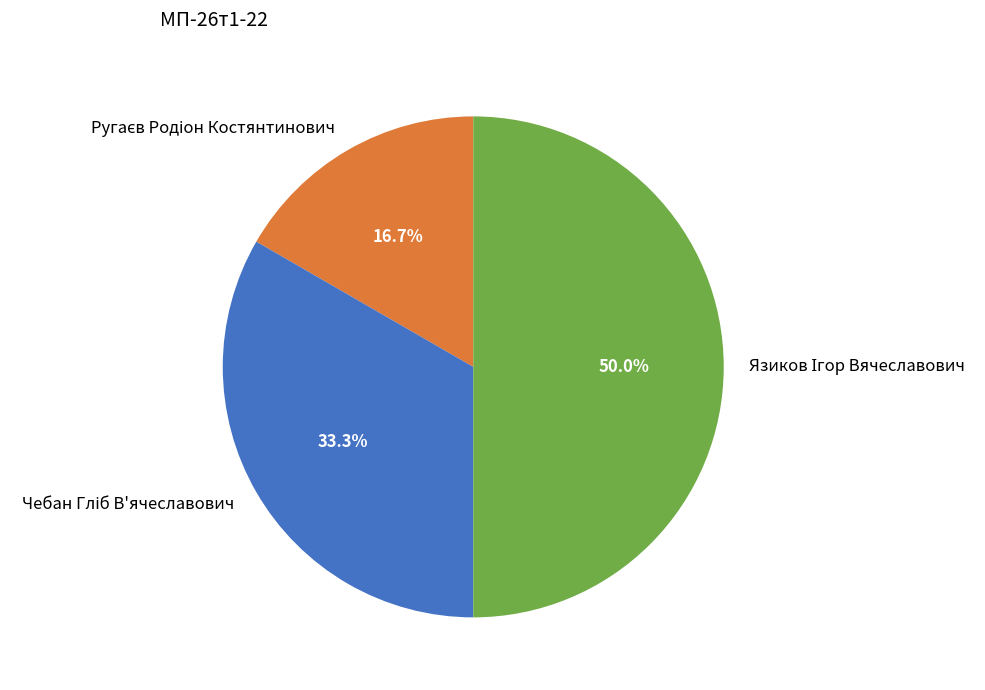

To the nearest percent, what is the difference between the Ругаєв Родіон Костянтинович and Язиков Ігор Вячеславович slice percentages?

33%